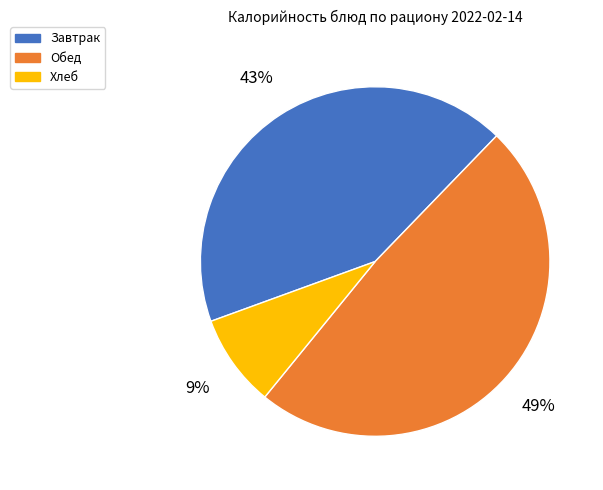

To the nearest percent, what is the difference between the largest and smallest slice percentages?

40%